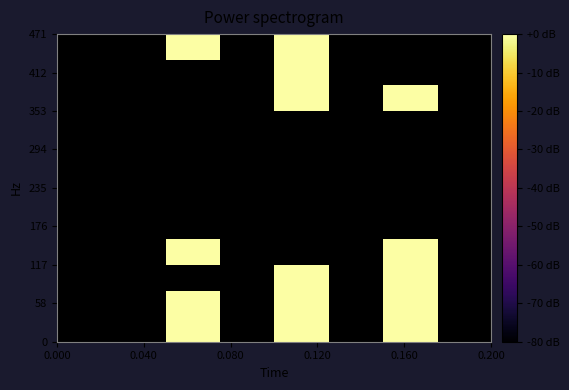

Count the number of categories in the chart.

8